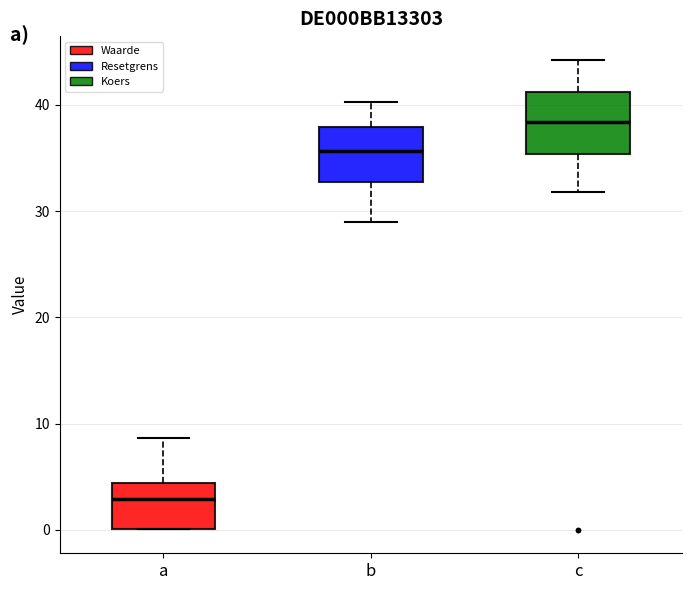

Reading left to right, read every box against the y-axis: the position of its median line, the range the box covers, and the ends of its whiskers. The values are not printed on the chart, so give them approximately, as read against the axis.

a: median 3, box 0 to 4, whiskers 0 to 9
b: median 36, box 33 to 38, whiskers 29 to 40
c: median 38, box 35 to 41, whiskers 32 to 44